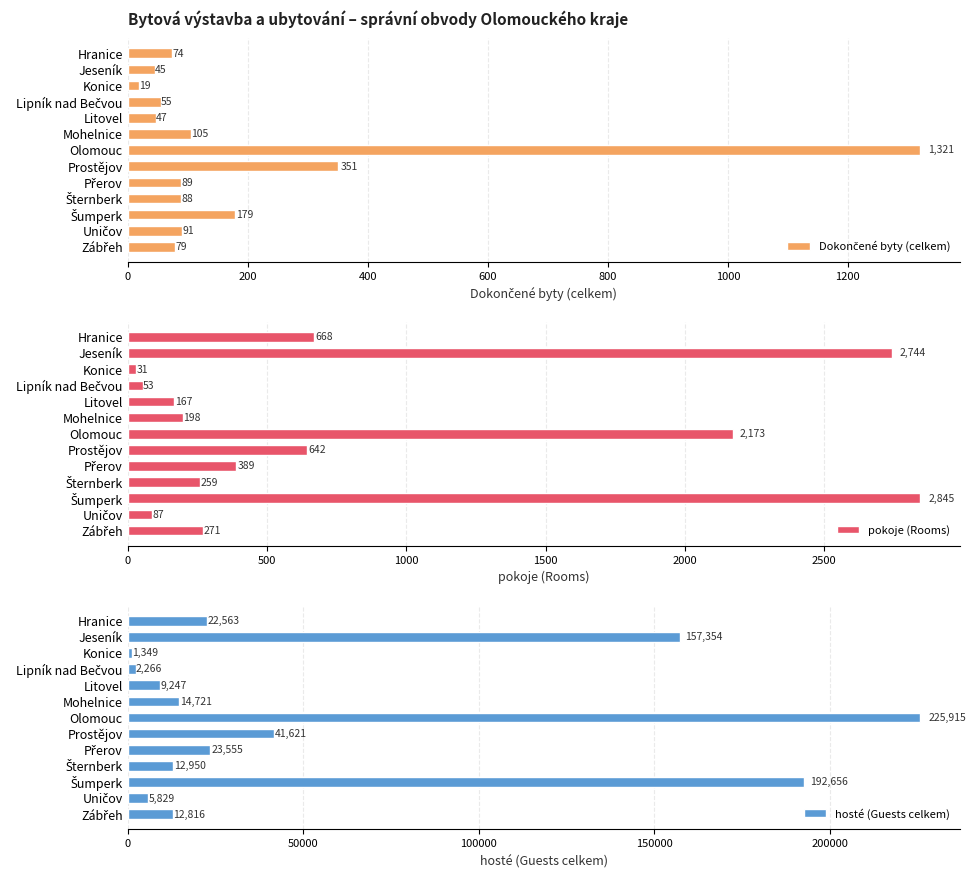

Are the bars grouped side by side (vs. stacked)?

Yes